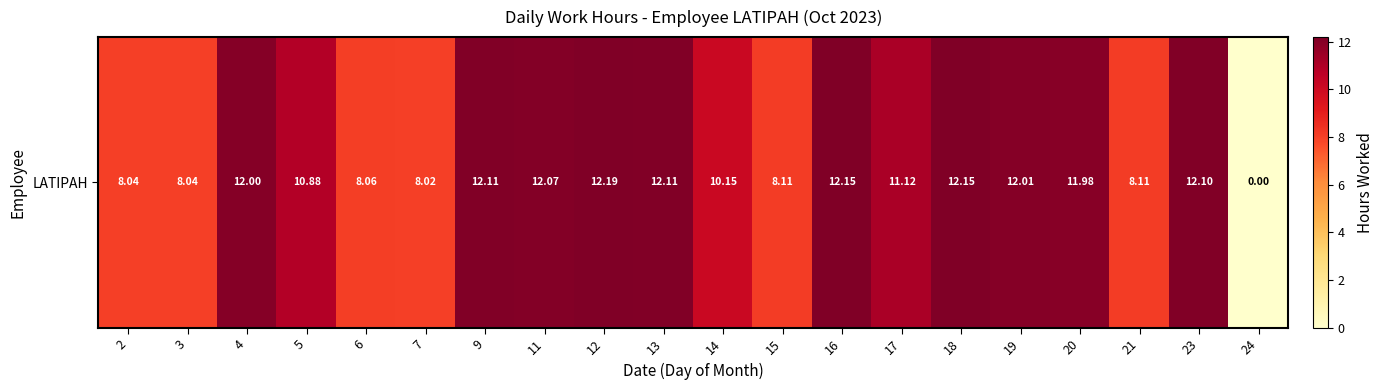

Rank the categories by value from lowest to highest.

24, 7, 2, 3, 6, 15, 21, 14, 5, 17, 20, 4, 19, 11, 23, 9, 13, 16, 18, 12